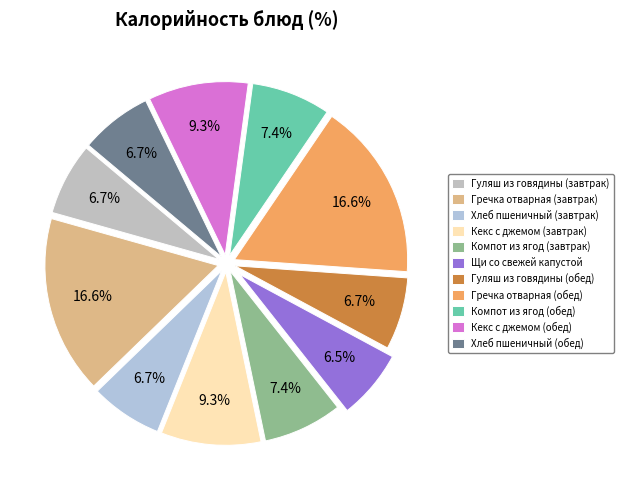

Does Компот из ягод (обед) account for over 50% of the chart?

No